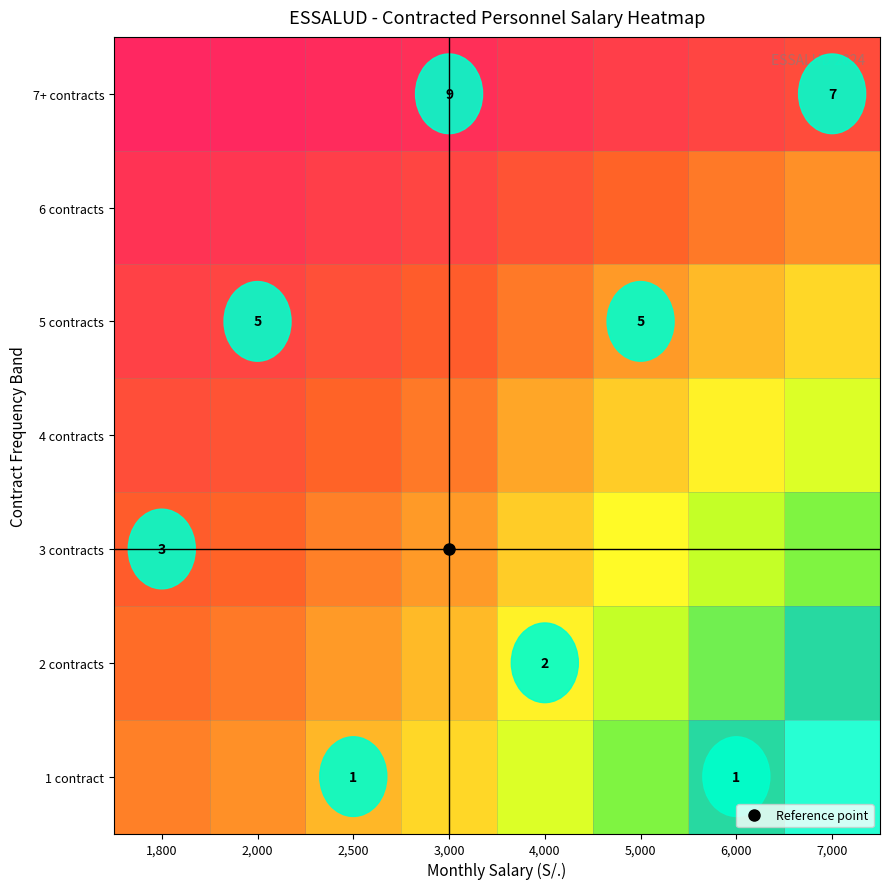

Is the value of 5 contracts at 1,800 greater than the value of 2 contracts at 1,800?

No